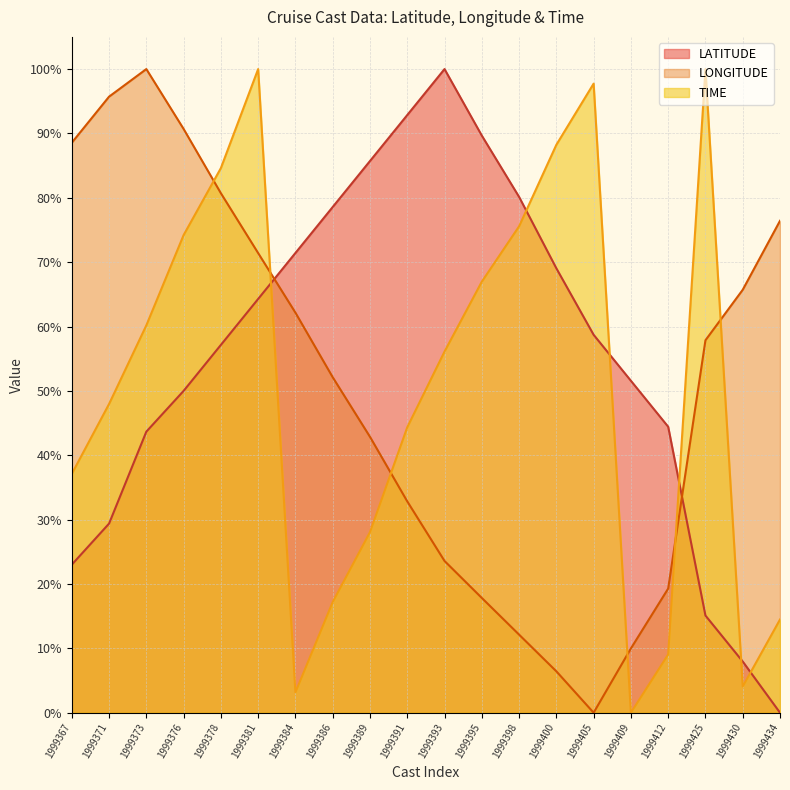

After their last crossing, which series has the higher values: LONGITUDE or TIME?

LONGITUDE